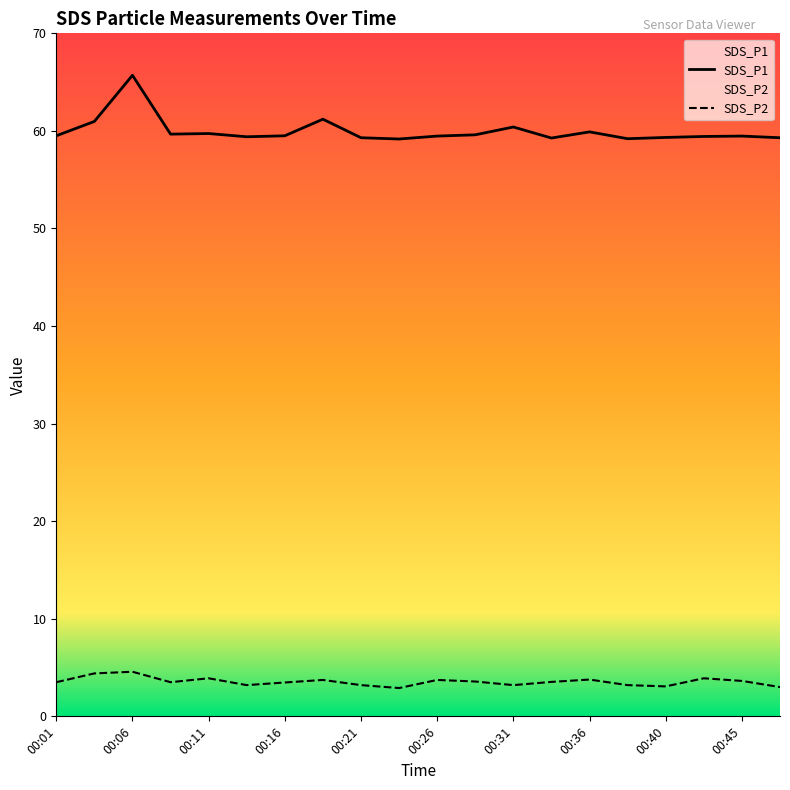

Reading left to right, extract all data points from this chart.

SDS_P1: 00:01=59.5	00:04=61.0	00:06=65.7	00:08=59.7	00:11=59.7	00:13=59.4	00:16=59.5	00:18=61.2	00:21=59.3	00:23=59.2	00:26=59.5	00:28=59.6	00:31=60.4	00:33=59.3	00:36=59.9	00:38=59.2	00:40=59.3	00:43=59.4	00:45=59.5	00:48=59.3
SDS_P2: 00:01=3.5	00:04=4.4	00:06=4.6	00:08=3.5	00:11=3.9	00:13=3.2	00:16=3.5	00:18=3.7	00:21=3.2	00:23=2.9	00:26=3.7	00:28=3.6	00:31=3.2	00:33=3.5	00:36=3.8	00:38=3.2	00:40=3.1	00:43=3.9	00:45=3.6	00:48=3.0